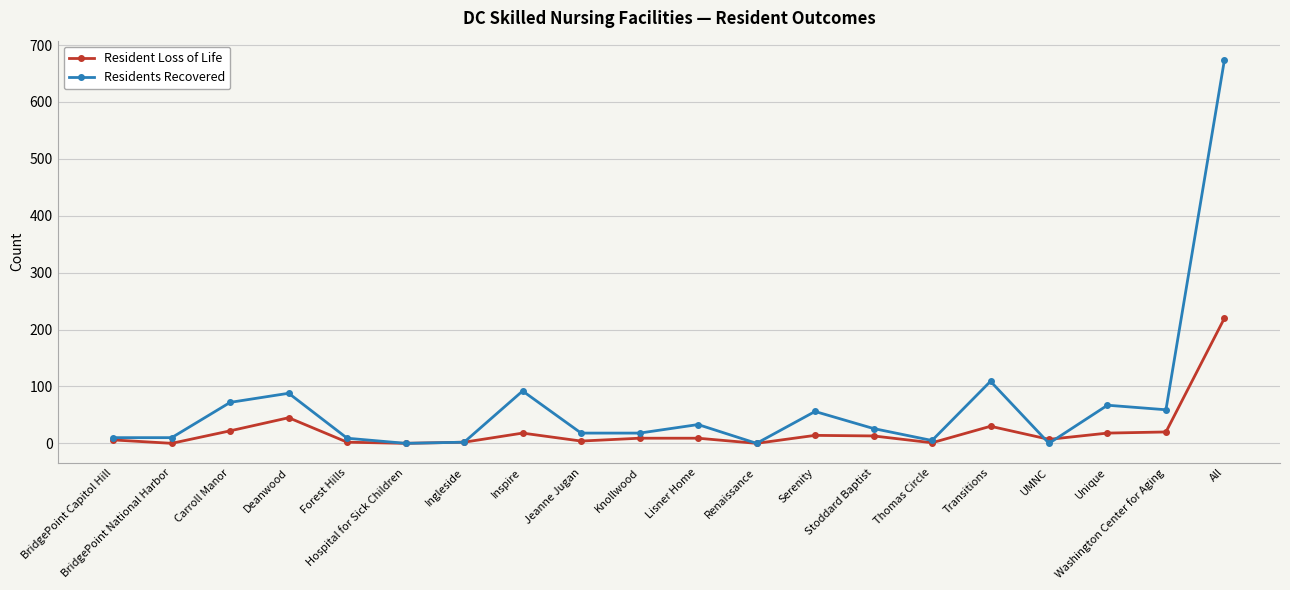

What are all the series names shown in the legend?

Resident Loss of Life, Residents Recovered